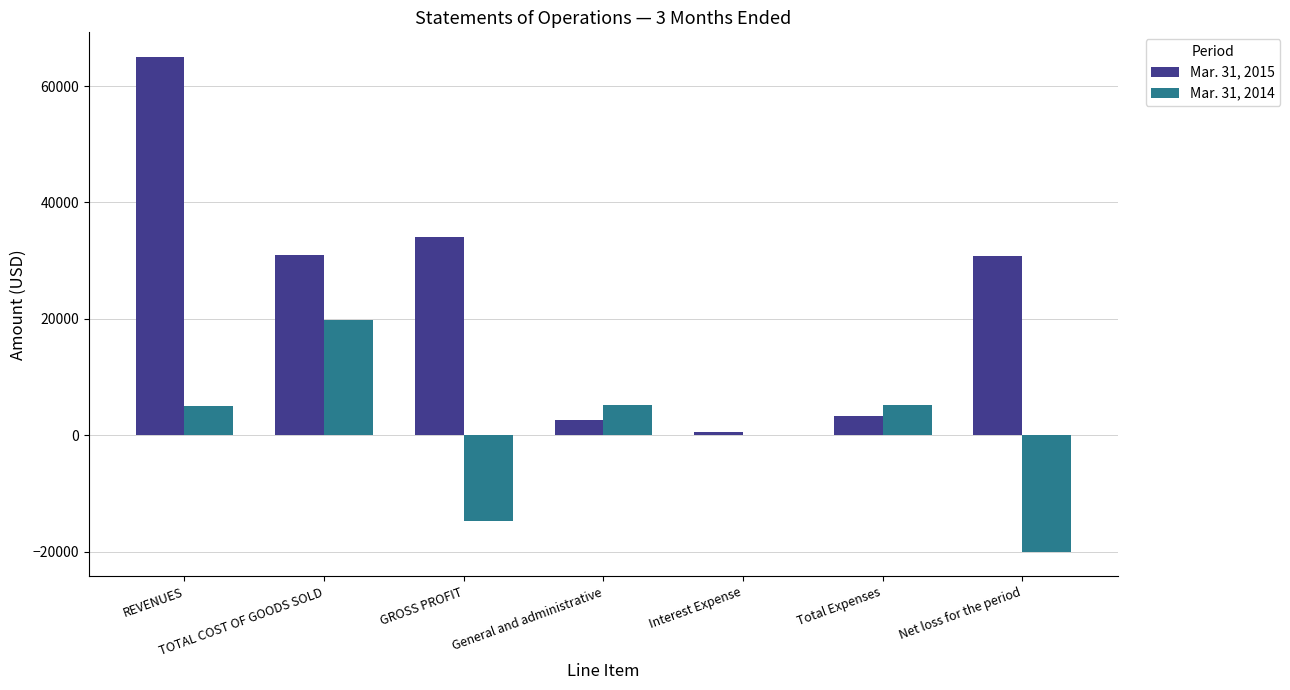

True or false: Mar. 31, 2014 has a value of -20012 at Net loss for the period.

True